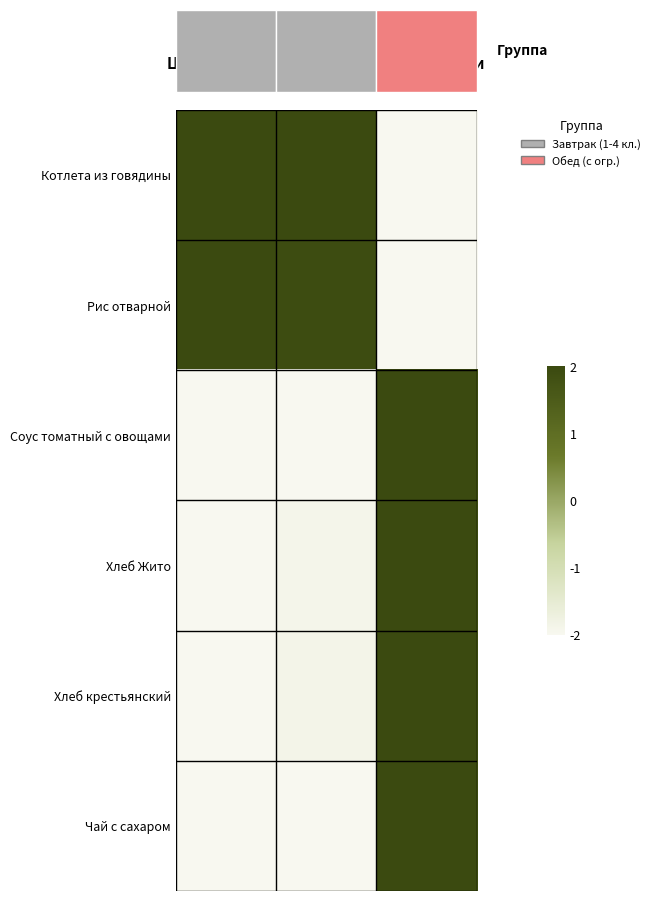

At how many categories does at least one series exceed 0?

3